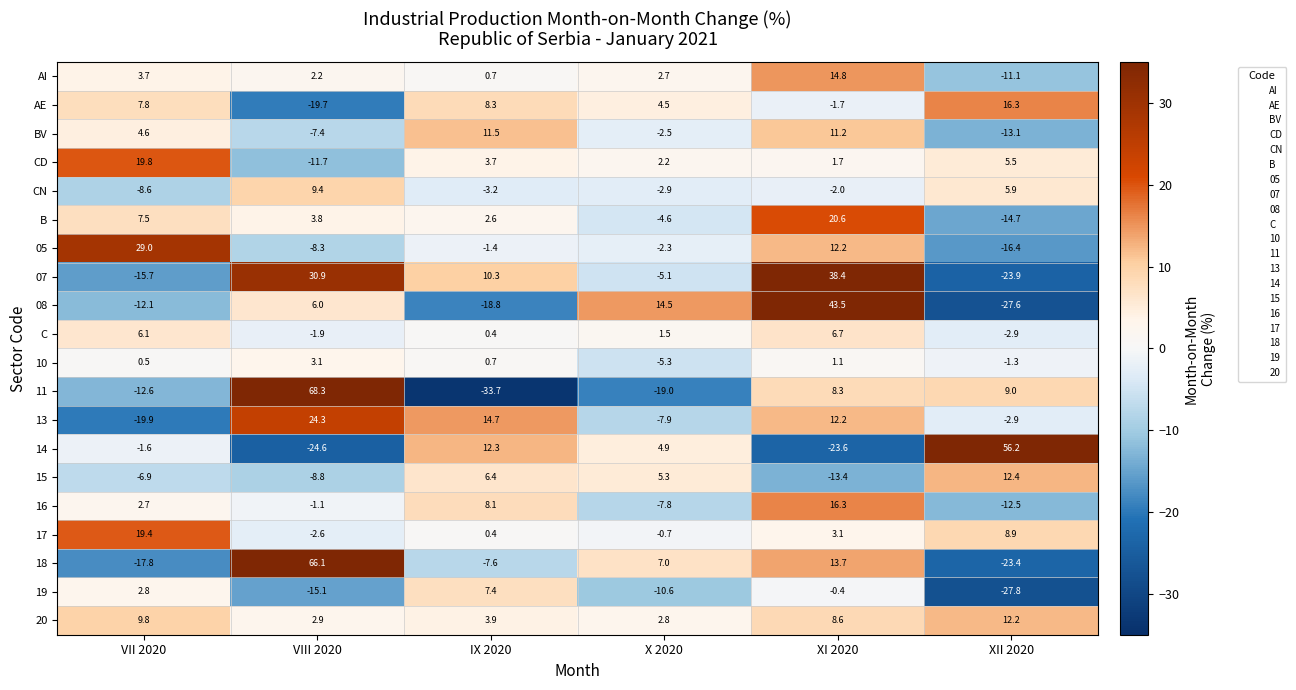

Rank the categories by CD value from lowest to highest.

VIII 2020, XI 2020, X 2020, IX 2020, XII 2020, VII 2020